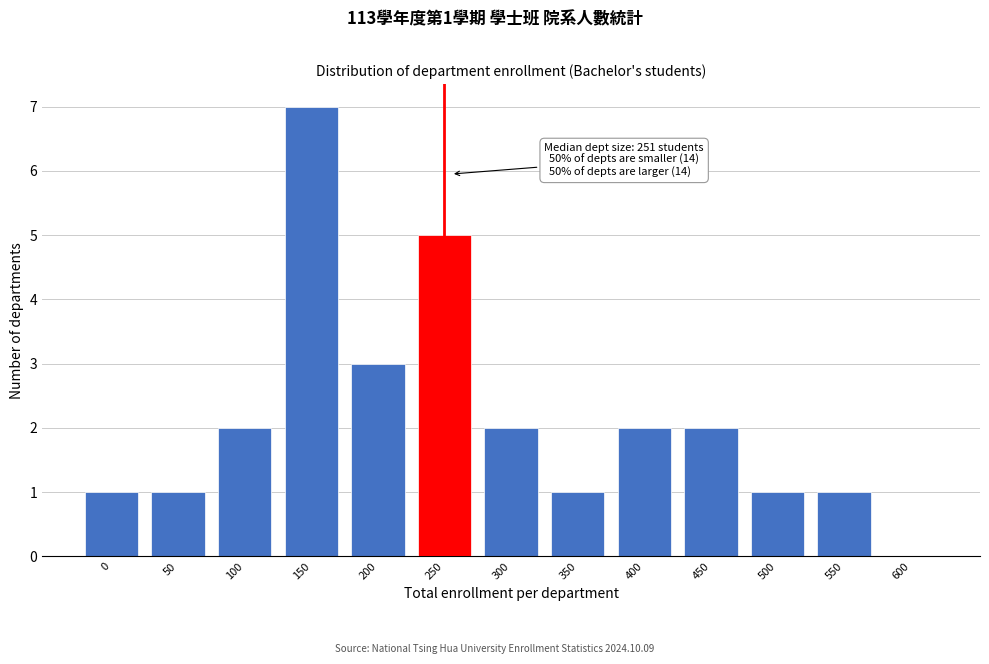

Reading right to left, transcribe all the data shown in this chart.

600=0	550=1	500=1	450=2	400=2	350=1	300=2	250=5	200=3	150=7	100=2	50=1	0=1